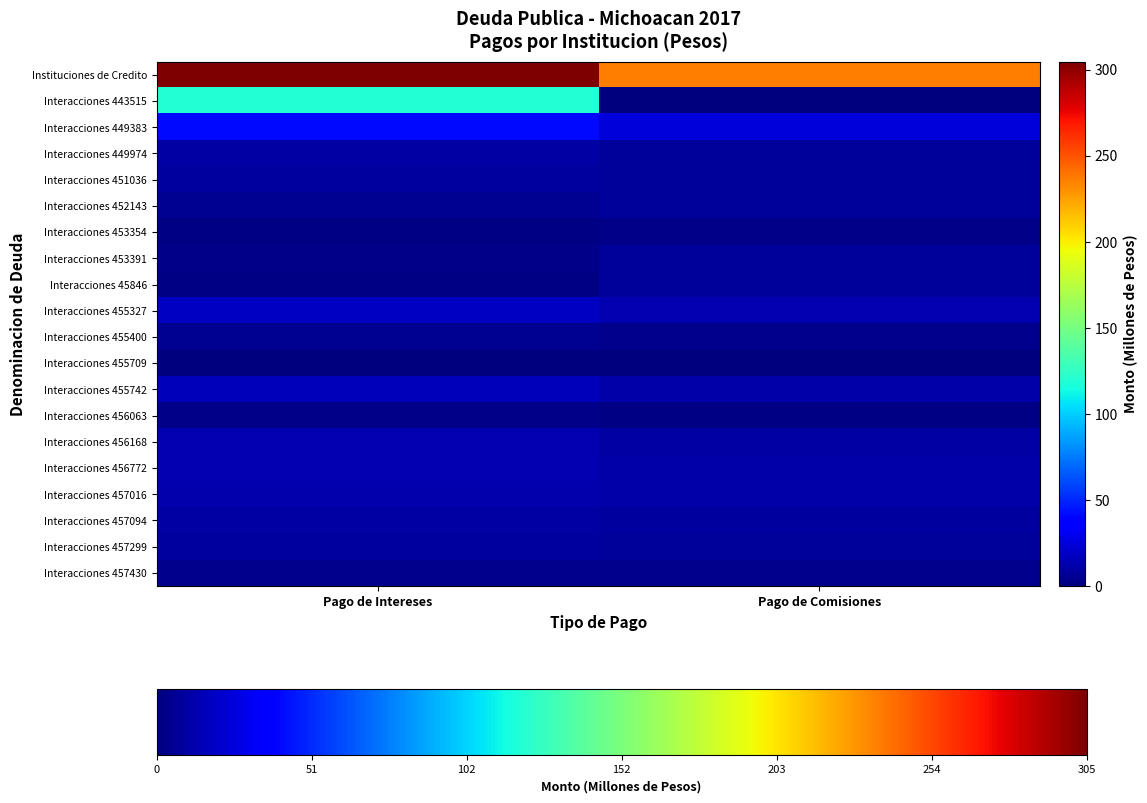

At which category is the sum across all series the highest?

Pago de Intereses